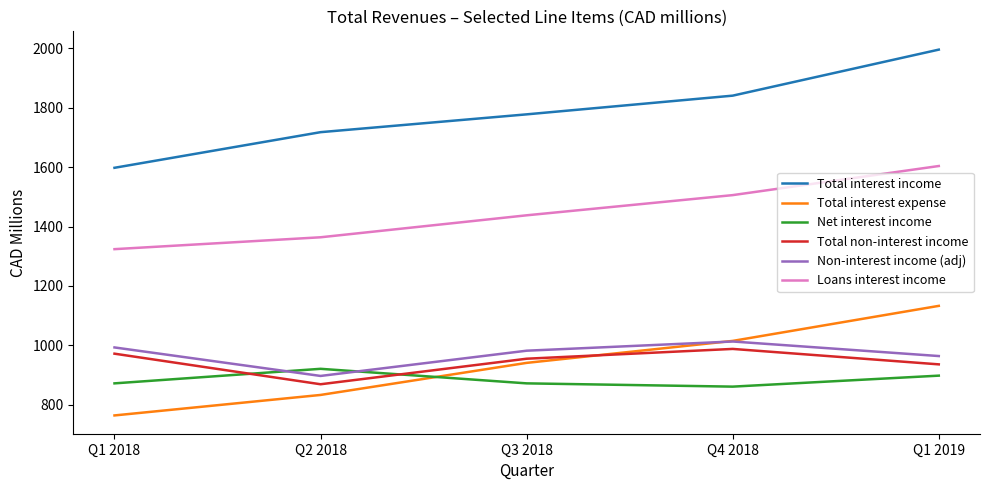

Reading right to left, extract all data points from this chart.

Total interest income: Q1 2019=1996	Q4 2018=1841	Q3 2018=1778	Q2 2018=1718	Q1 2018=1598
Total interest expense: Q1 2019=1133	Q4 2018=1015	Q3 2018=941	Q2 2018=833	Q1 2018=764
Net interest income: Q1 2019=898	Q4 2018=861	Q3 2018=872	Q2 2018=921	Q1 2018=872
Total non-interest income: Q1 2019=936	Q4 2018=988	Q3 2018=955	Q2 2018=869	Q1 2018=972
Non-interest income (adj): Q1 2019=964	Q4 2018=1013	Q3 2018=982	Q2 2018=897	Q1 2018=993
Loans interest income: Q1 2019=1604	Q4 2018=1506	Q3 2018=1438	Q2 2018=1364	Q1 2018=1324